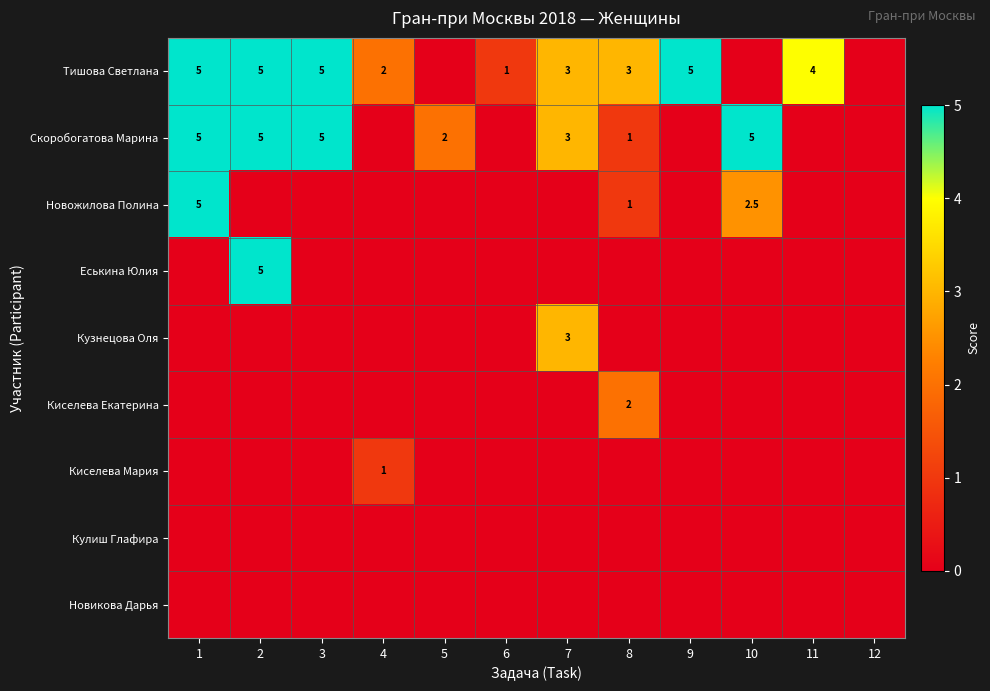

True or false: Скоробогатова Марина has a value of 8.1 at 2.

False